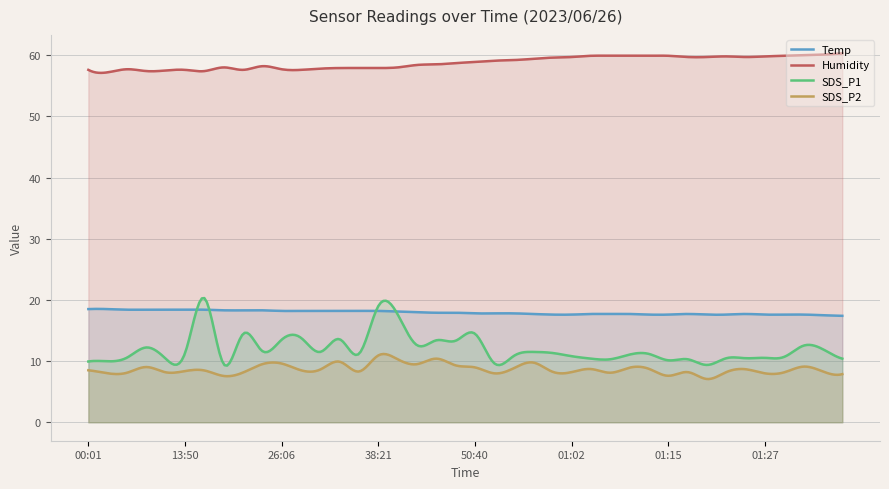

Where is SDS_P1 nearest to the value 14?

28:33